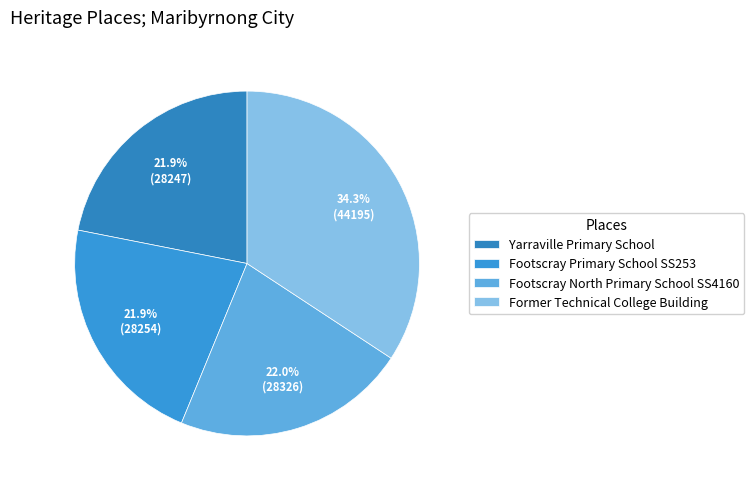

How much of the chart is everything except Footscray North Primary School SS4160?

78.0%